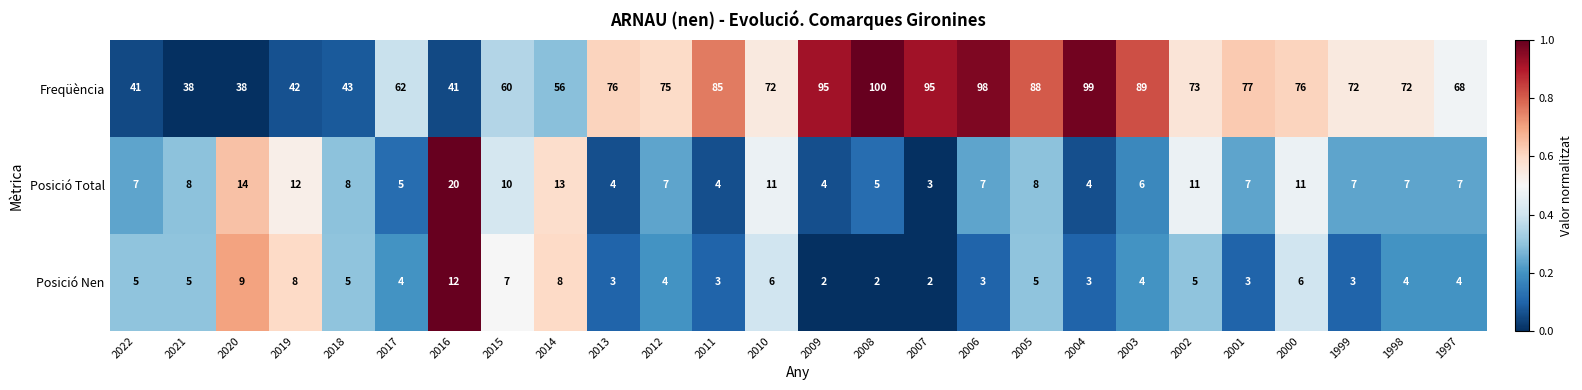

What is the total value across all series at 2021?

51